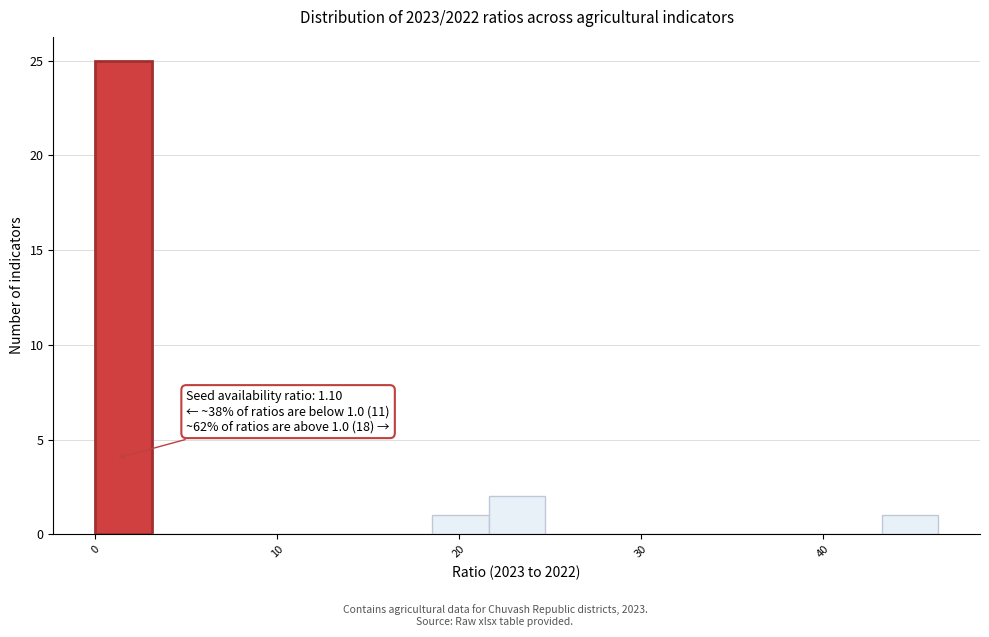

Around what value on the x-axis is the tallest bar? Give the approximate position of its centre, as read against the axis.

2